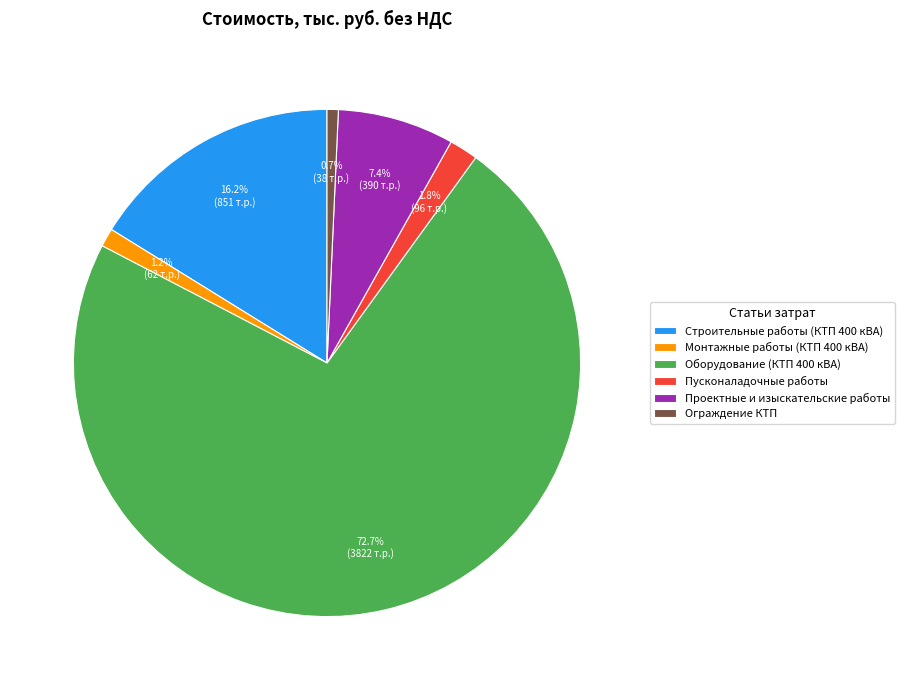

Approximately how many times larger is the value at Монтажные работы (КТП 400 кВА) compared to Строительные работы (КТП 400 кВА)?

0.1